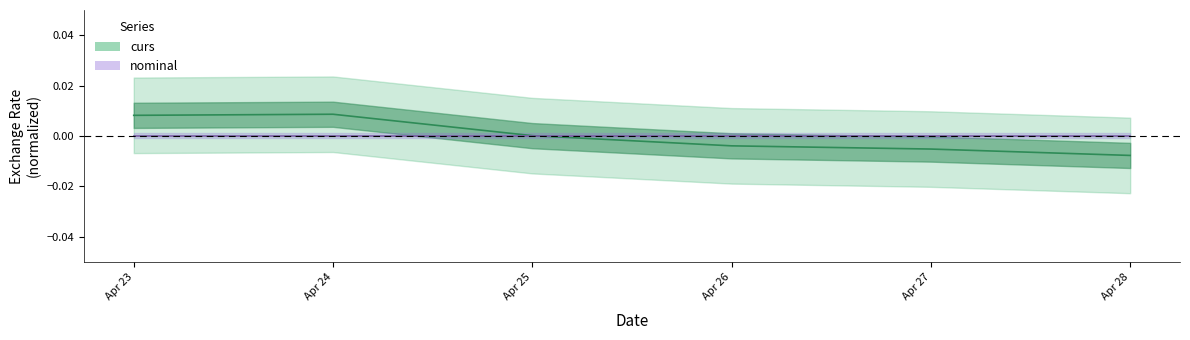

True or false: there are more than 2 points higher than both neighbors.

False